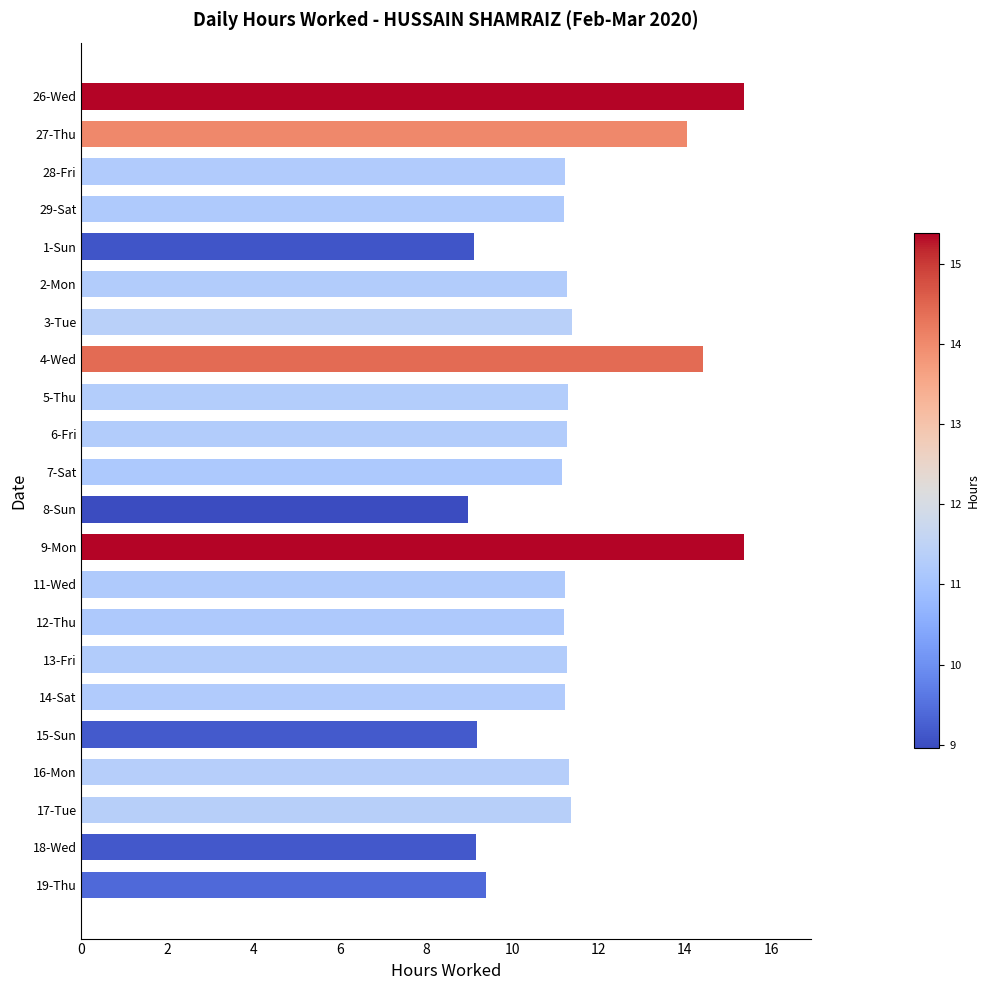

What is the difference between the maximum and second lowest values?

6.3